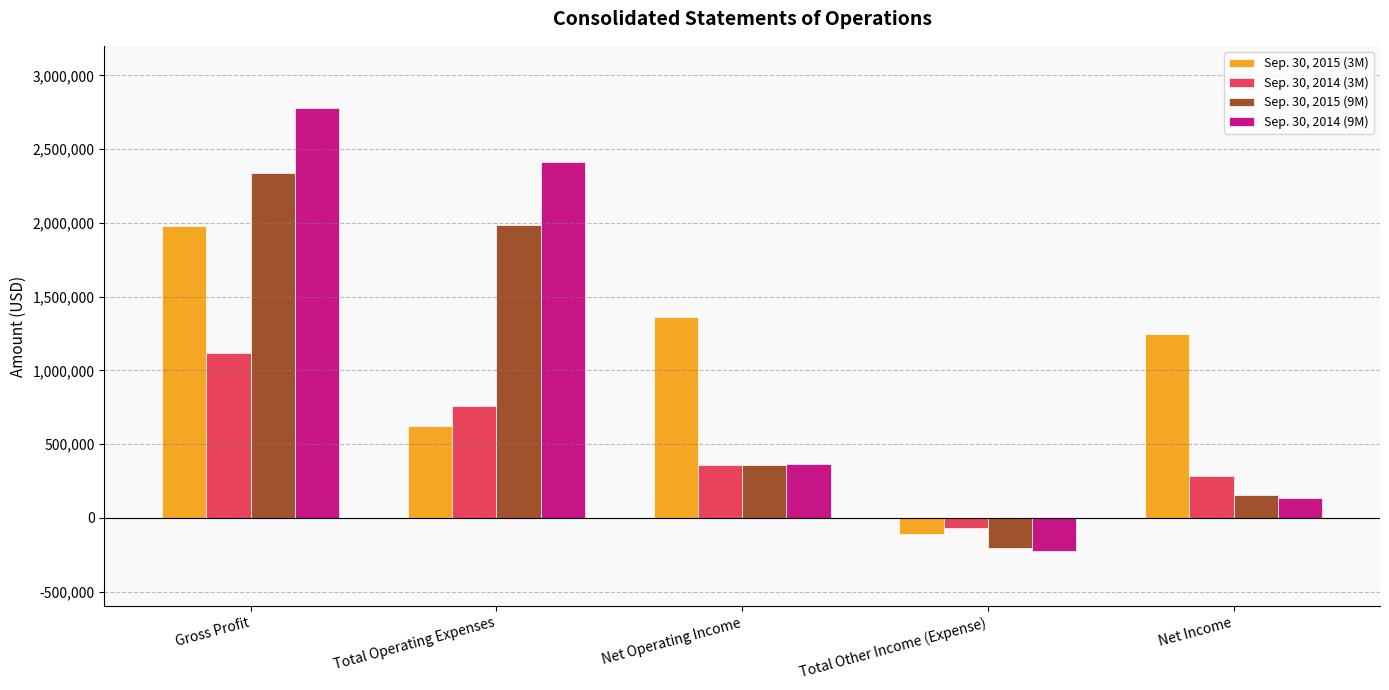

How many data points does each series have?

5